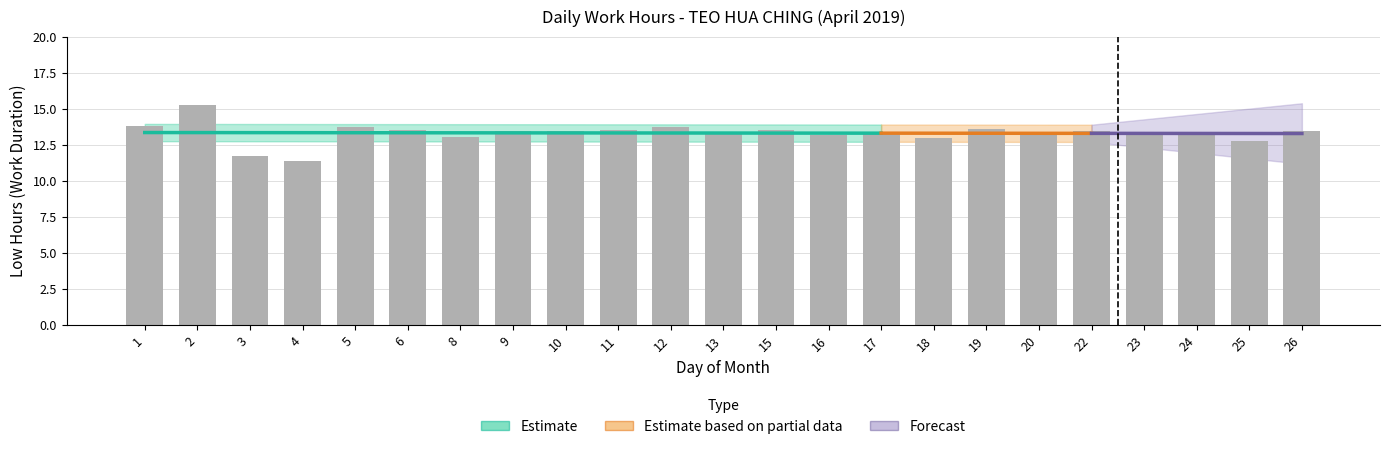

How many values are below 13?

3